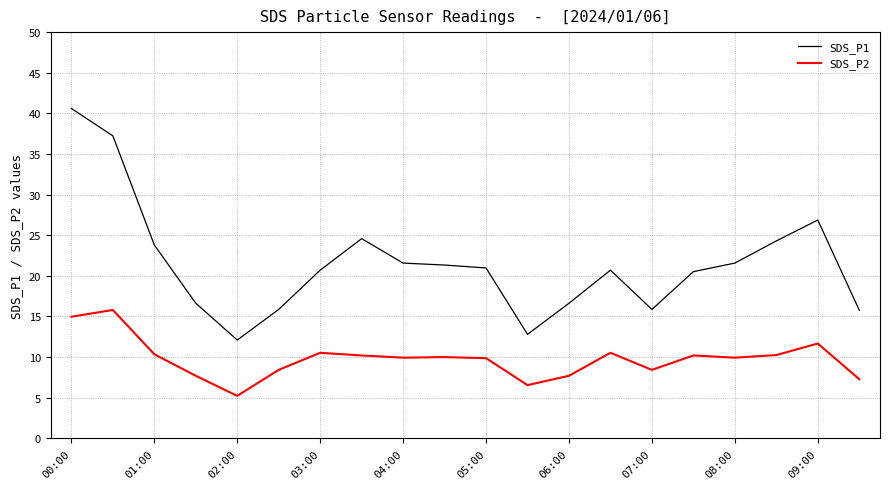

List the series in order of their peak value, highest first.

SDS_P1, SDS_P2